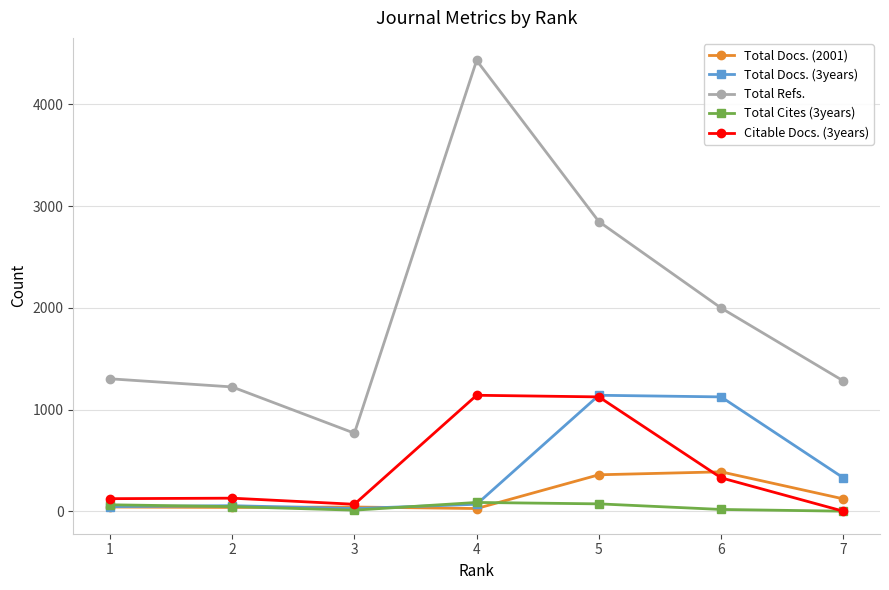

The value of Total Docs. (2001) at 7 is 121. True or false?

True